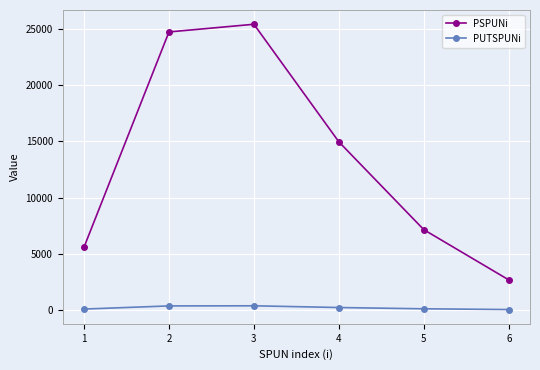

Is it true that PUTSPUNi equals 40 at 6?

True